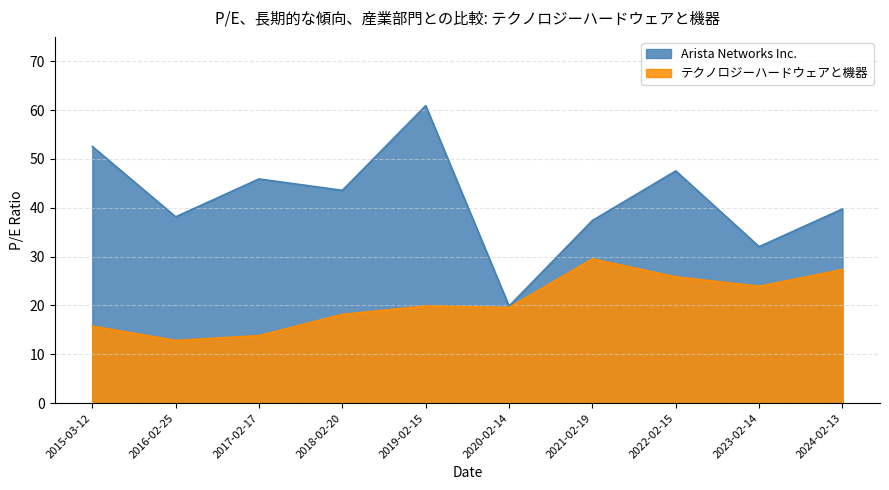

Does the chart display data point markers on the line(s)?

No